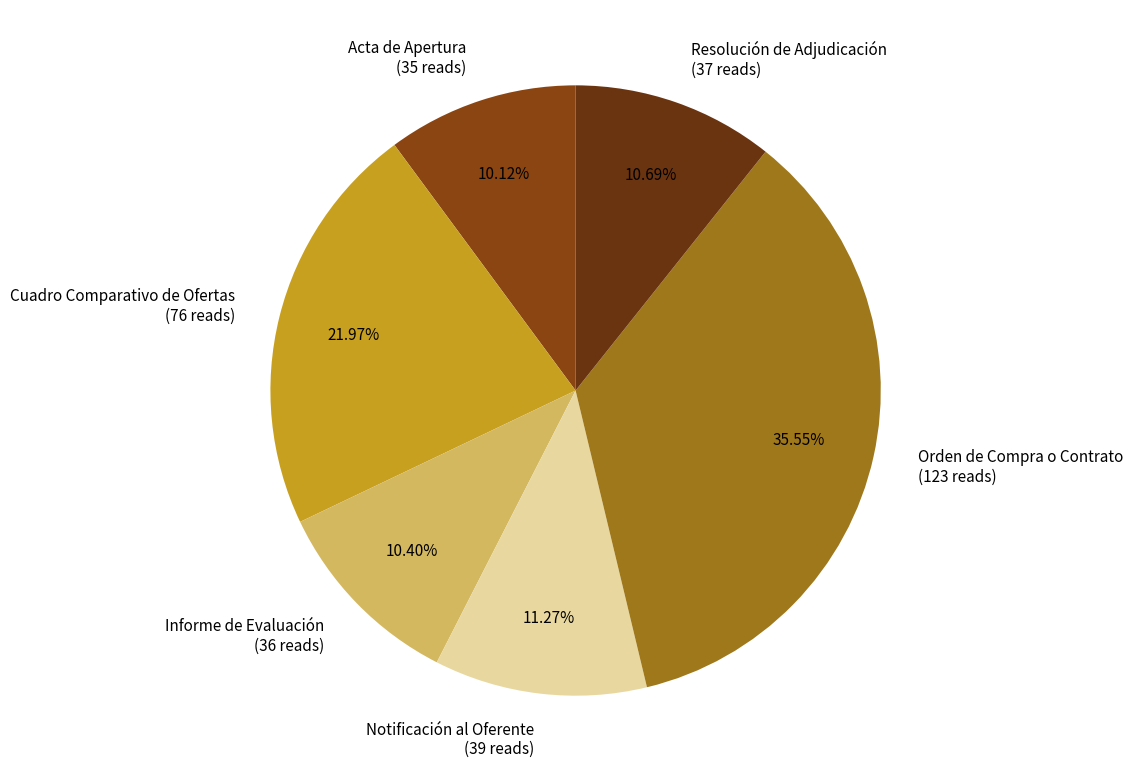

Between Informe de Evaluación and Notificación al Oferente, which is larger?

Notificación al Oferente